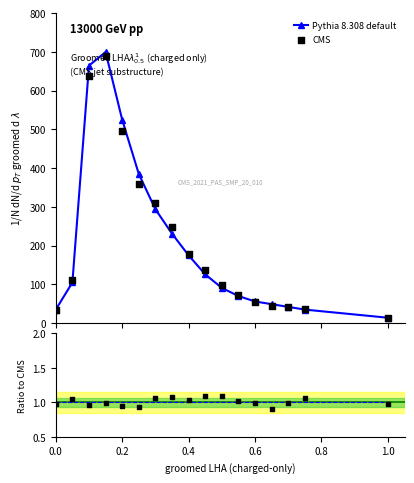

What is the total value across all series at 15?

73.5